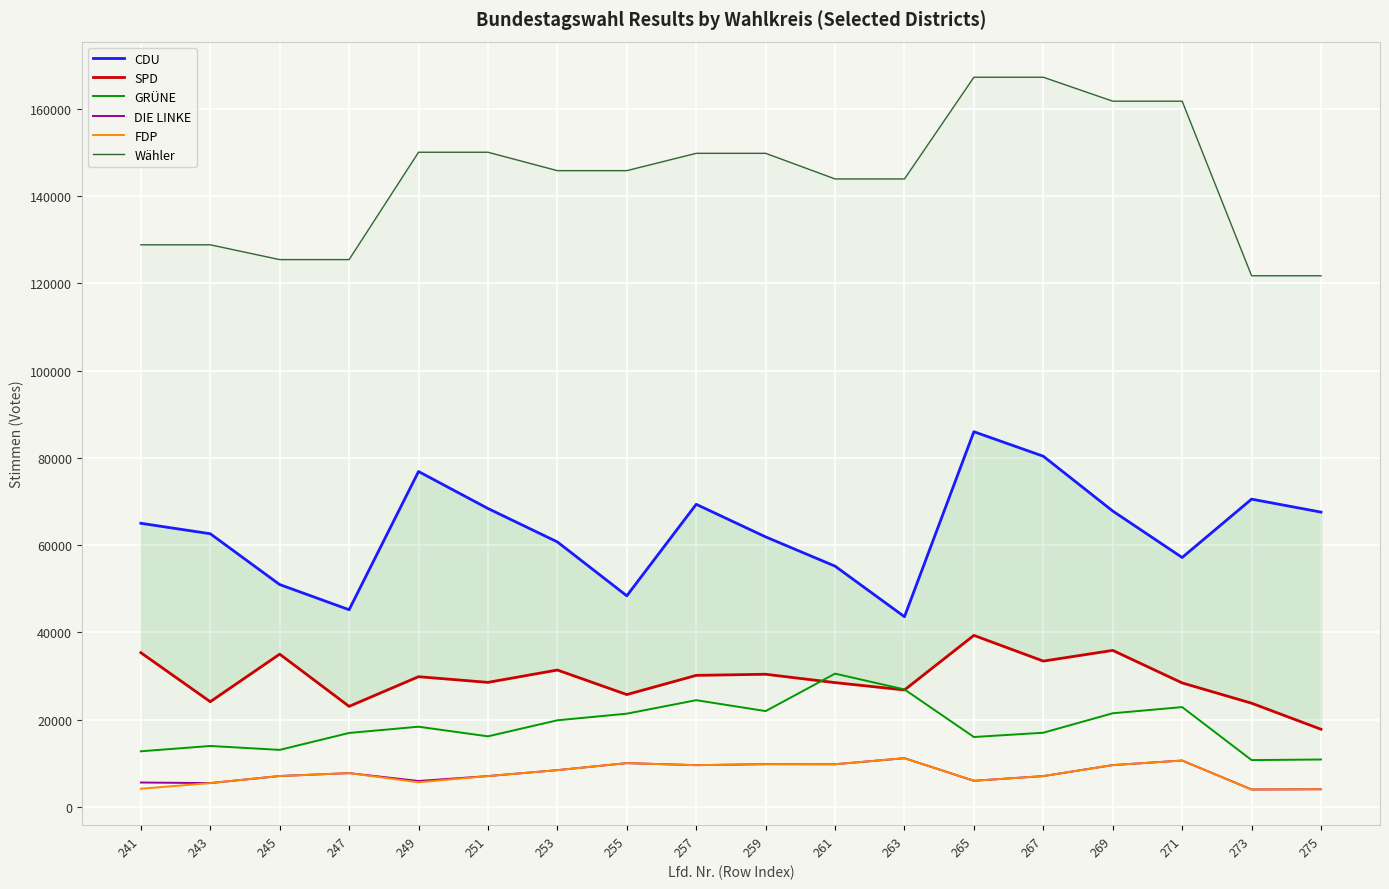

True or false: GRÜNE and DIE LINKE intersect in this chart.

False